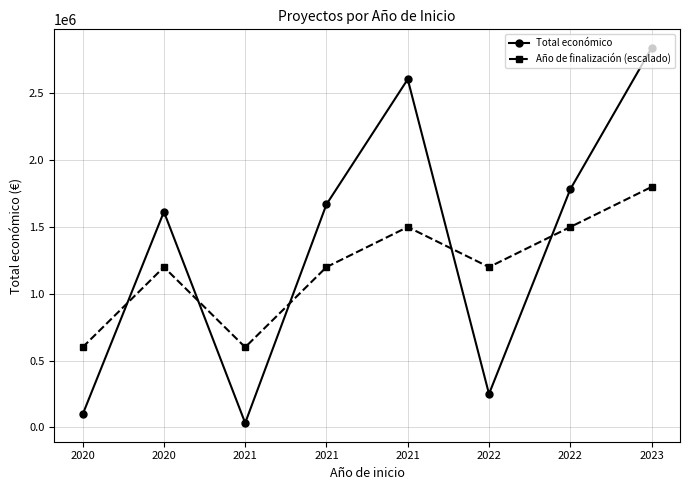

Which series has the widest spread of values?

Total económico